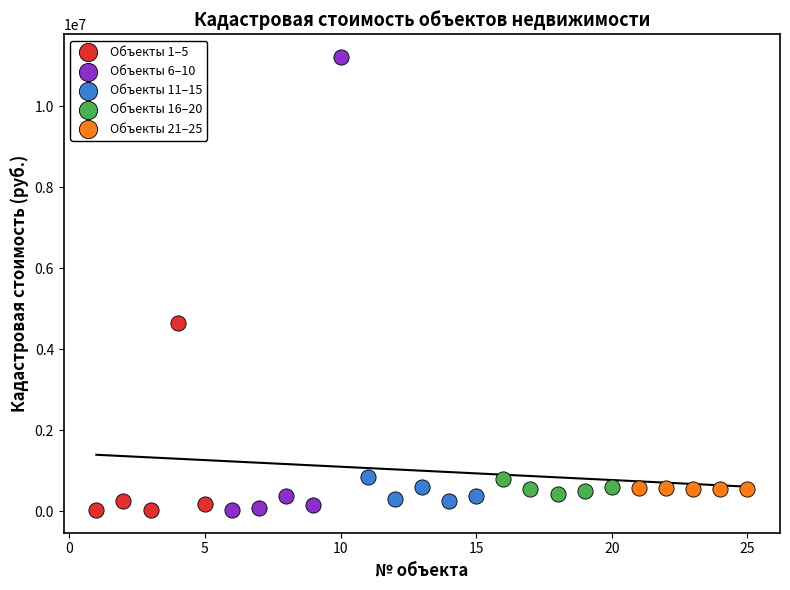

Which series reaches the maximum Y coordinate?

Объекты 6–10